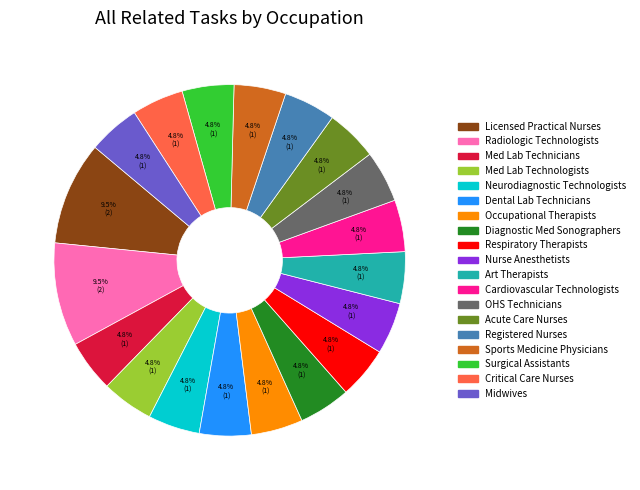

Does any single category account for the majority?

No